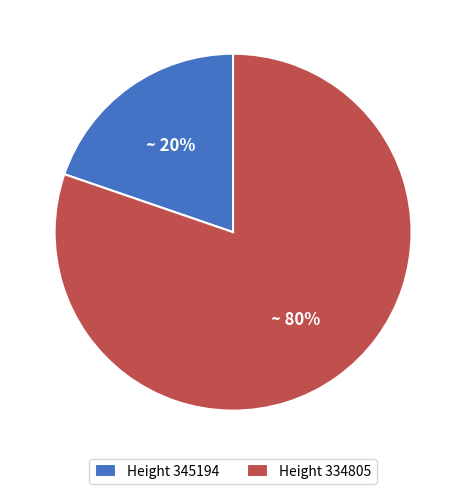

The Height 334805 slice represents 92% of the pie. True or false?

False